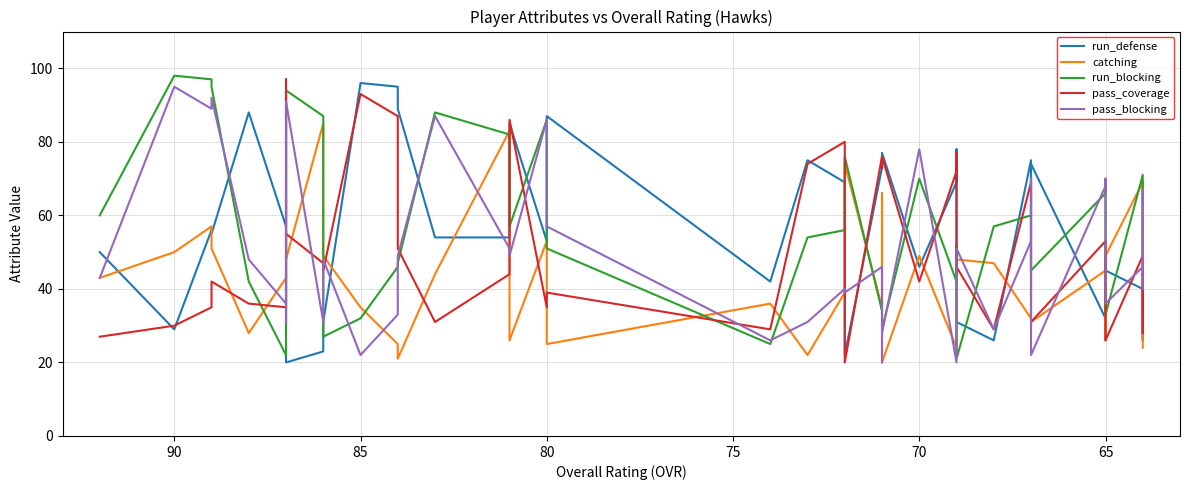

Rank the series by their maximum value, from highest to lowest.

run_blocking, pass_coverage, run_defense, pass_blocking, catching